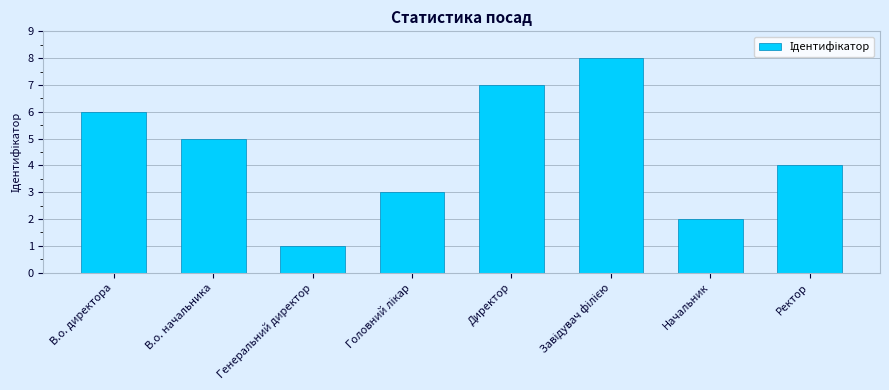

Where does the data first go above 5?

В.о. директора